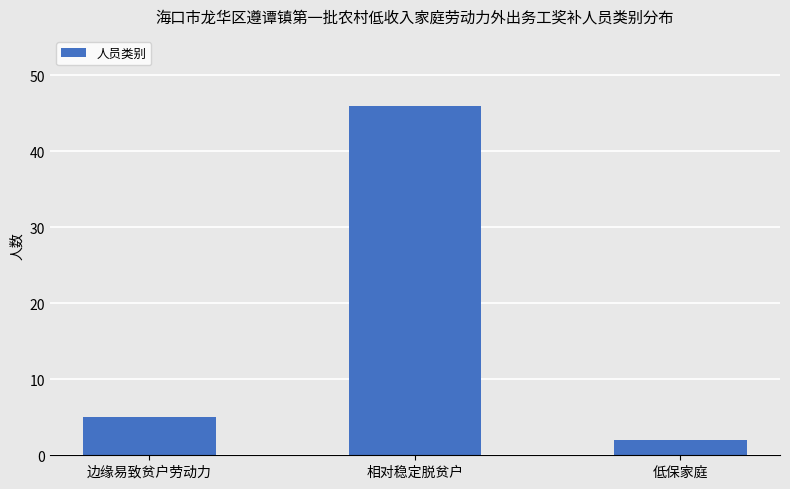

Which category has the highest value across all series?

相对稳定脱贫户